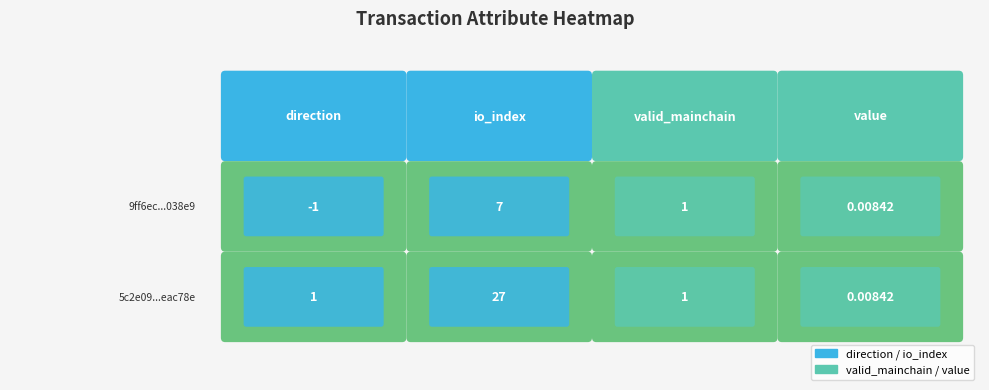

What is the sum of the 5c2e099c86d719fdfbb703c7299a0b7e7eac78e values at io_index and value?

27.0